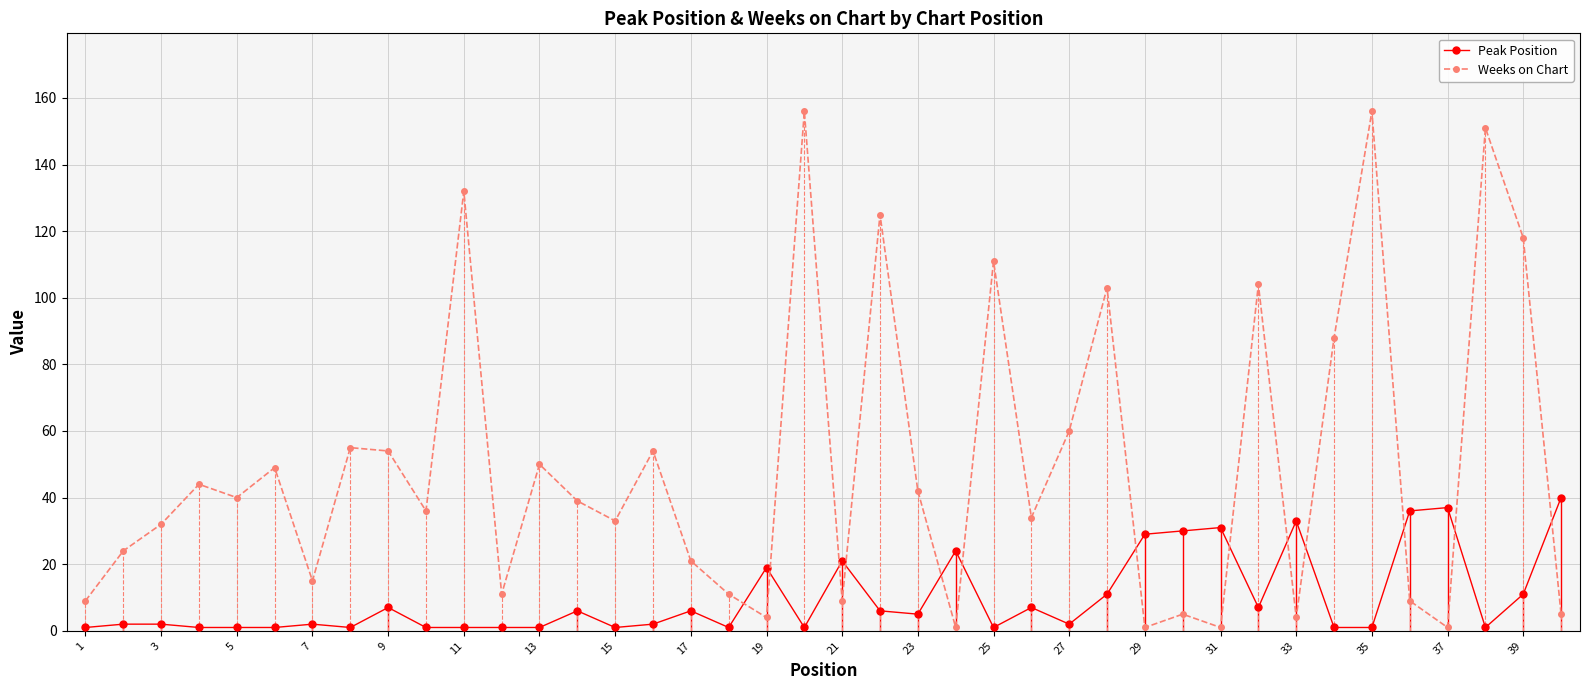

Which series has the largest total across all categories?

Weeks on Chart